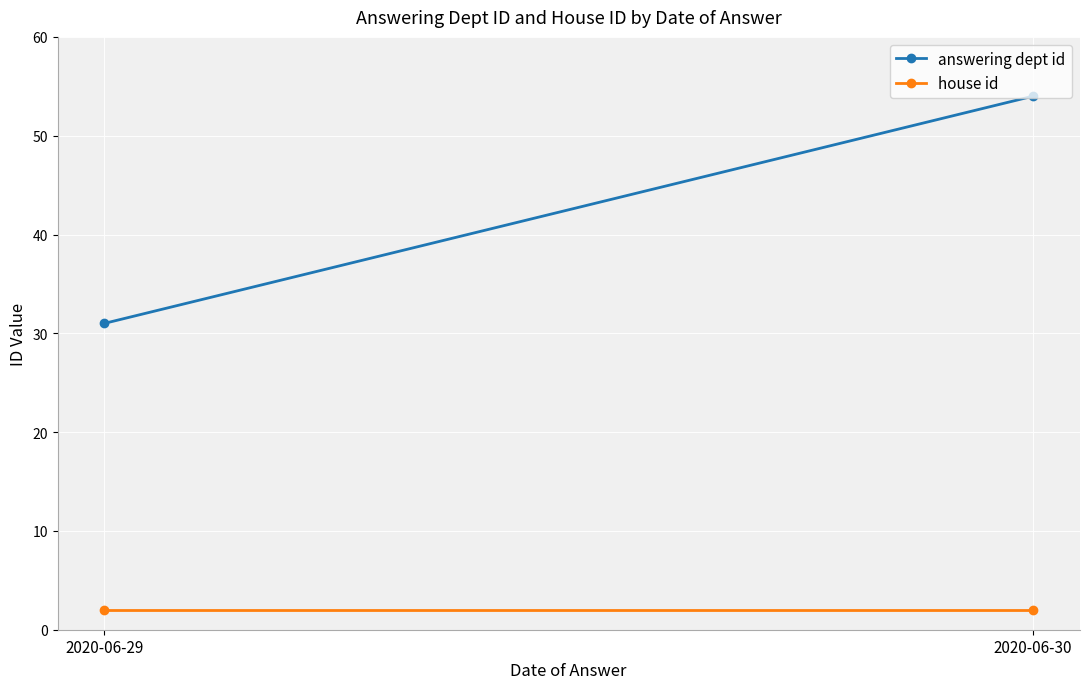

Which series changed the most between 2020-06-29 and 2020-06-30?

answering dept id